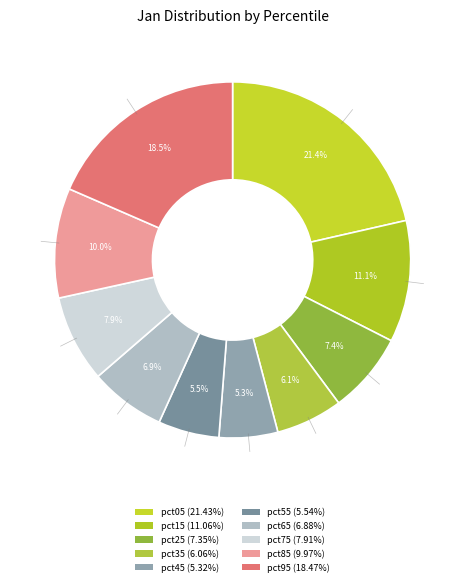

To the nearest percent, what portion does pct95 represent?

18%